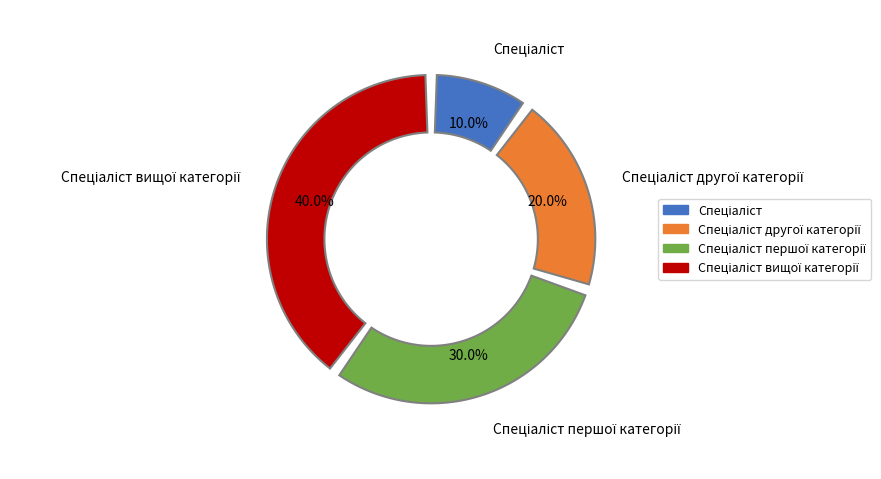

What percentage is the Спеціаліст slice, to the nearest percent?

10%